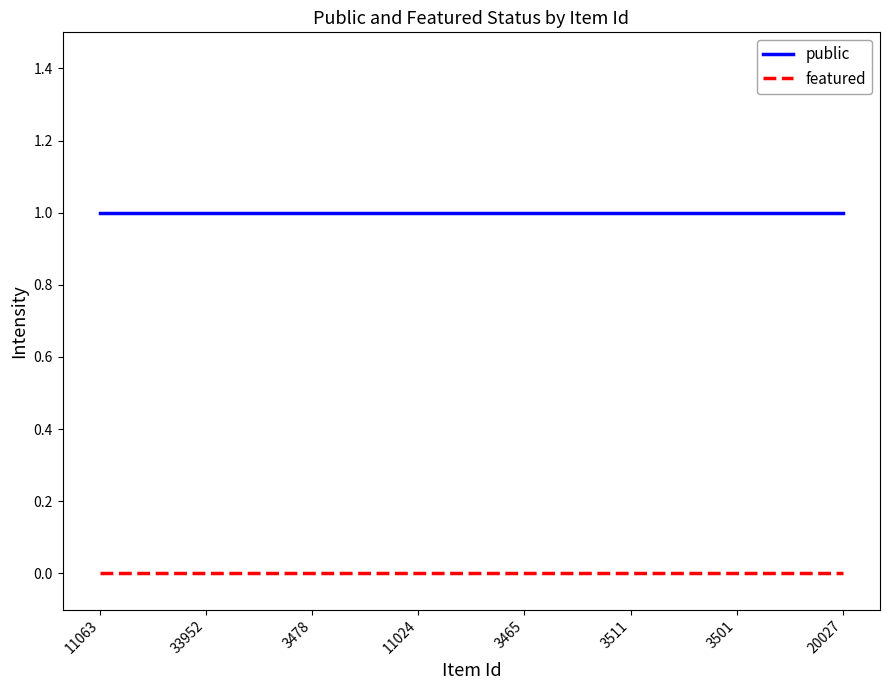

What is the difference between the highest and lowest values at 33952?

1